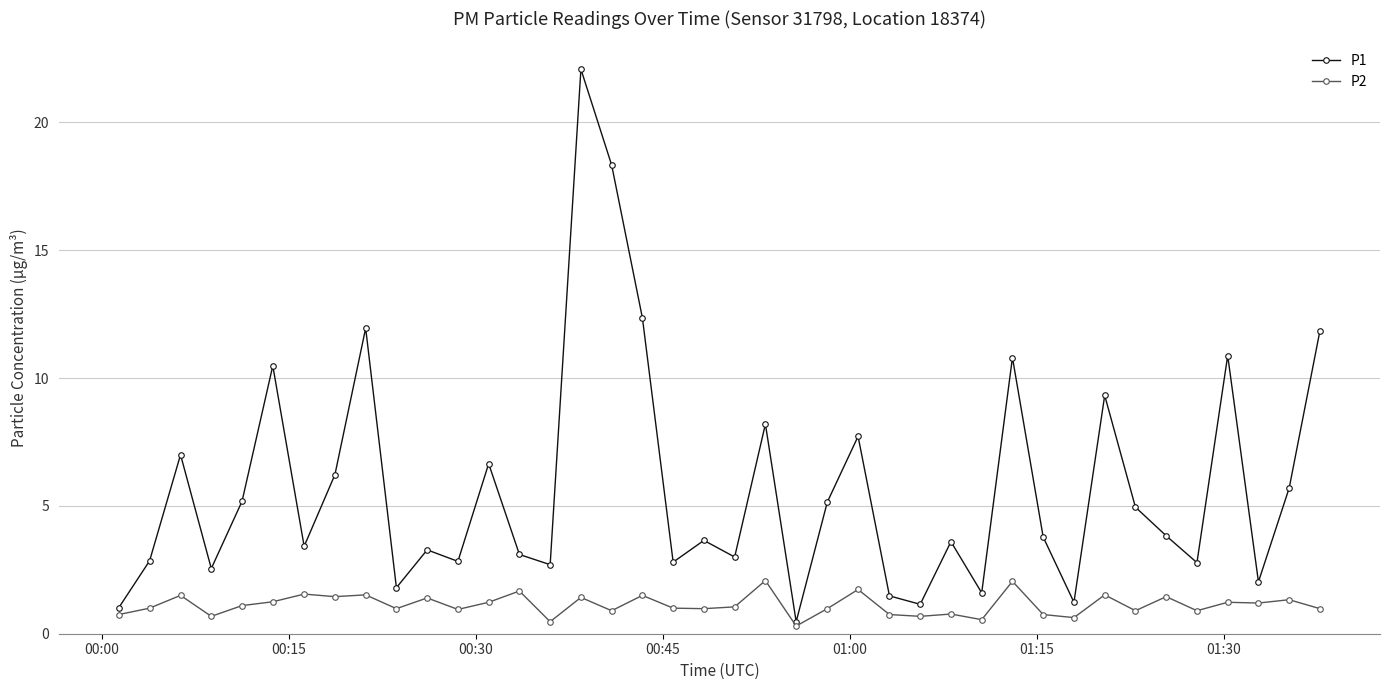

Is this an area chart (filled region under the line)?

No